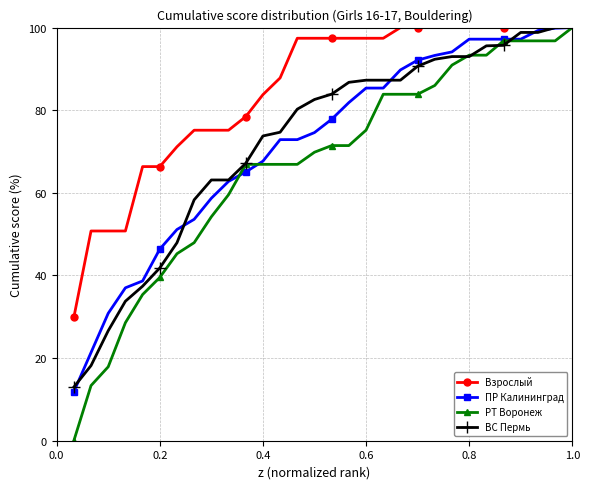

Which series has the largest total across all categories?

Взрослый